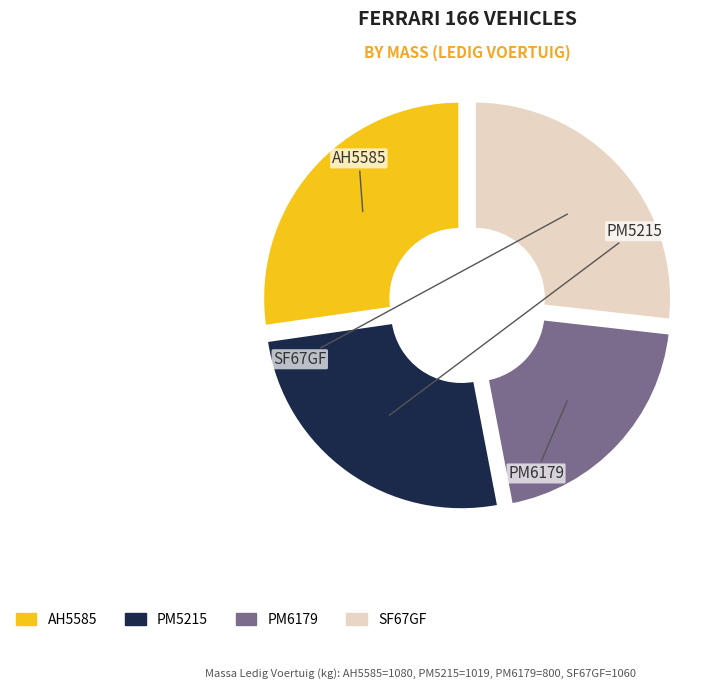

Is it true that PM5215 is 21% of the pie?

False